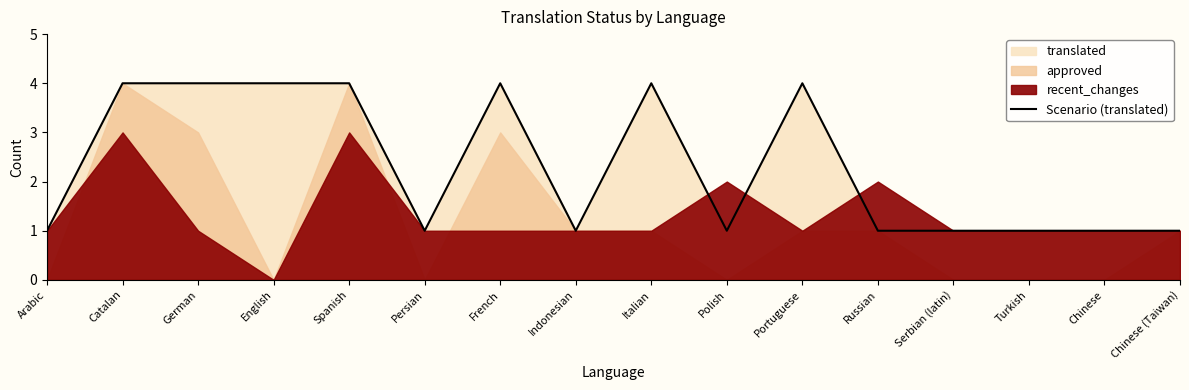

Reading right to left, list all the values displayed in this chart.

Chinese (Taiwan)=1	Chinese=1	Turkish=1	Serbian (latin)=1	Russian=1	Portuguese=4	Polish=1	Italian=4	Indonesian=1	French=4	Persian=1	Spanish=4	English=4	German=4	Catalan=4	Arabic=1